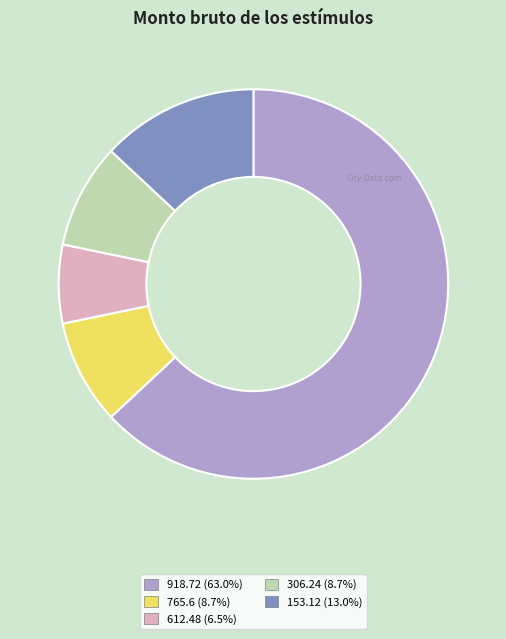

Approximately how many times larger is the value at 612.48 compared to 765.6?

0.8